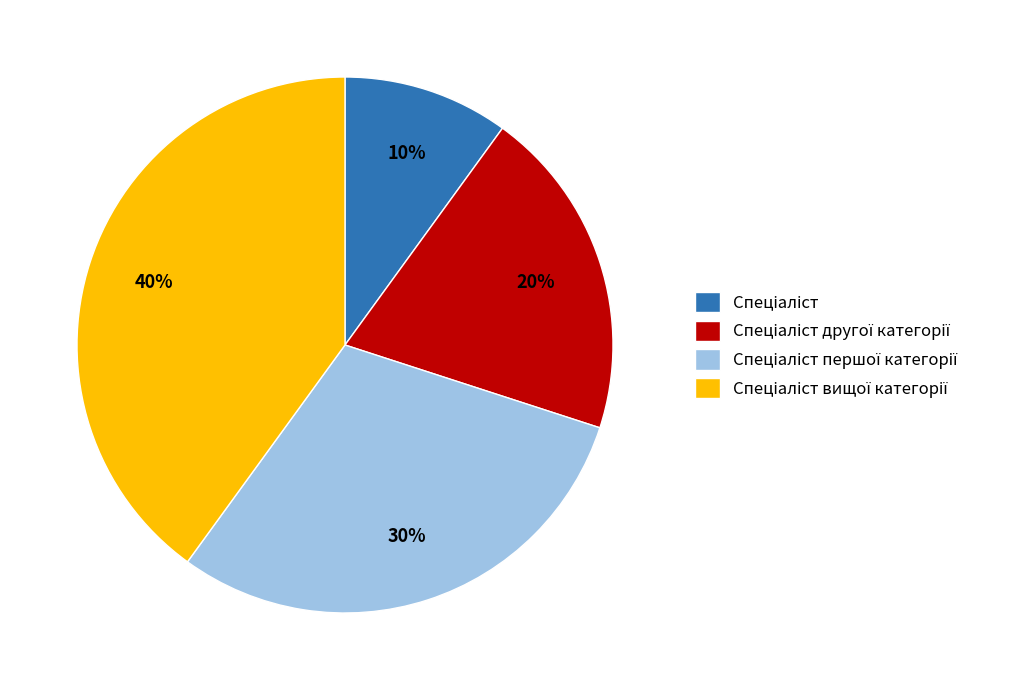

Count the number of slices in the pie.

4